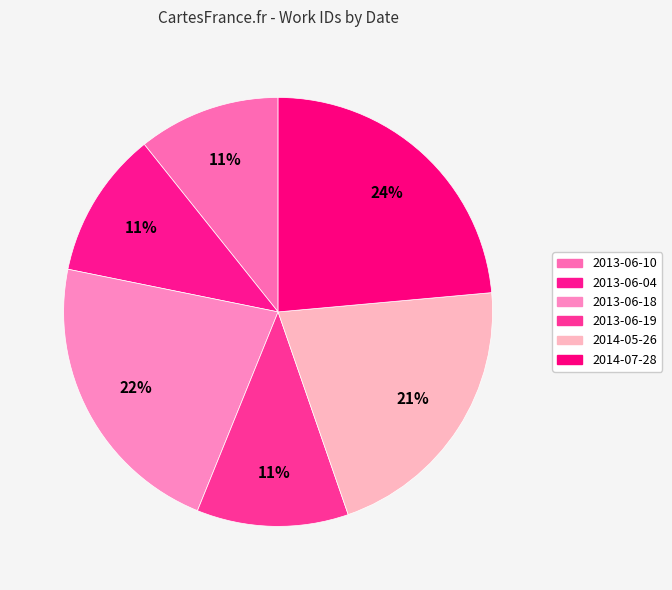

To the nearest percent, what is the average slice percentage?

17%